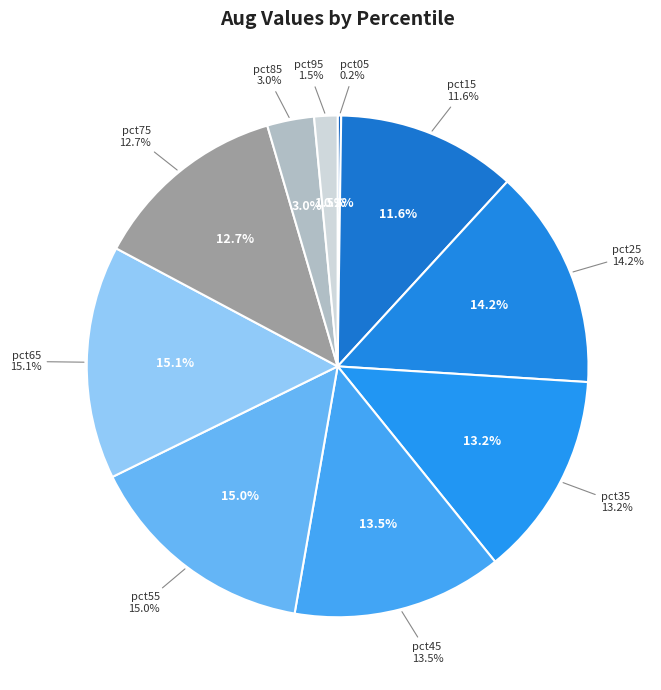

What is the largest slice in the pie chart?

pct65